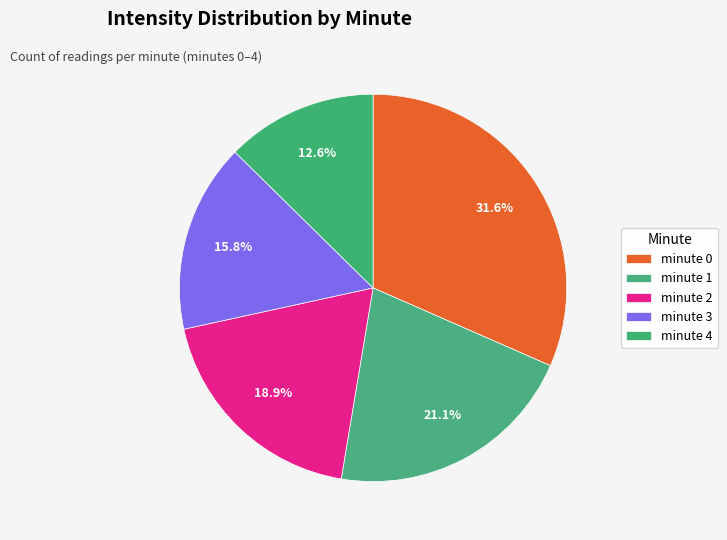

Does any single category account for the majority?

No